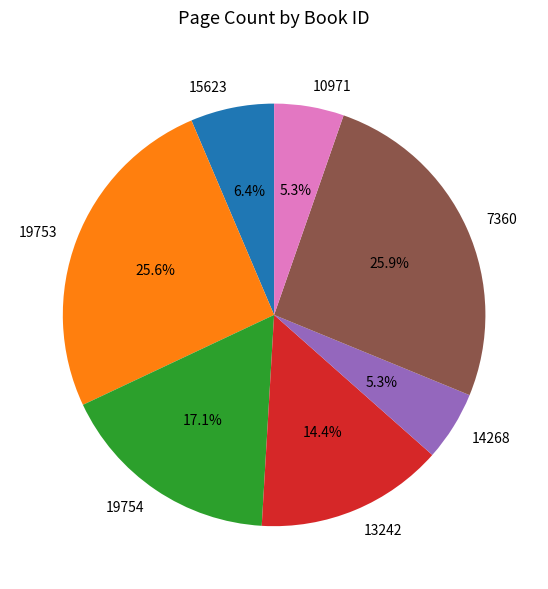

To the nearest percent, what is the combined percentage of 7360 and 13242?

40%